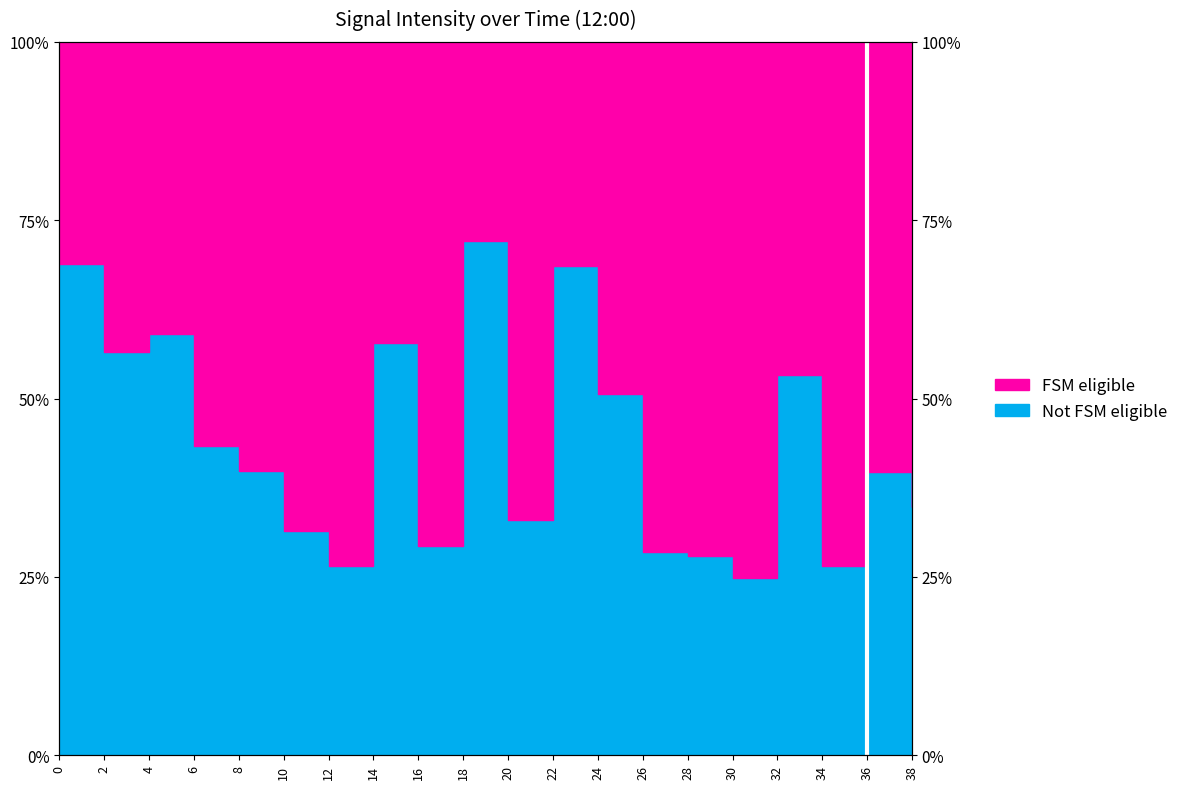

The chart shows a value of 39.8 at 8. True or false?

True